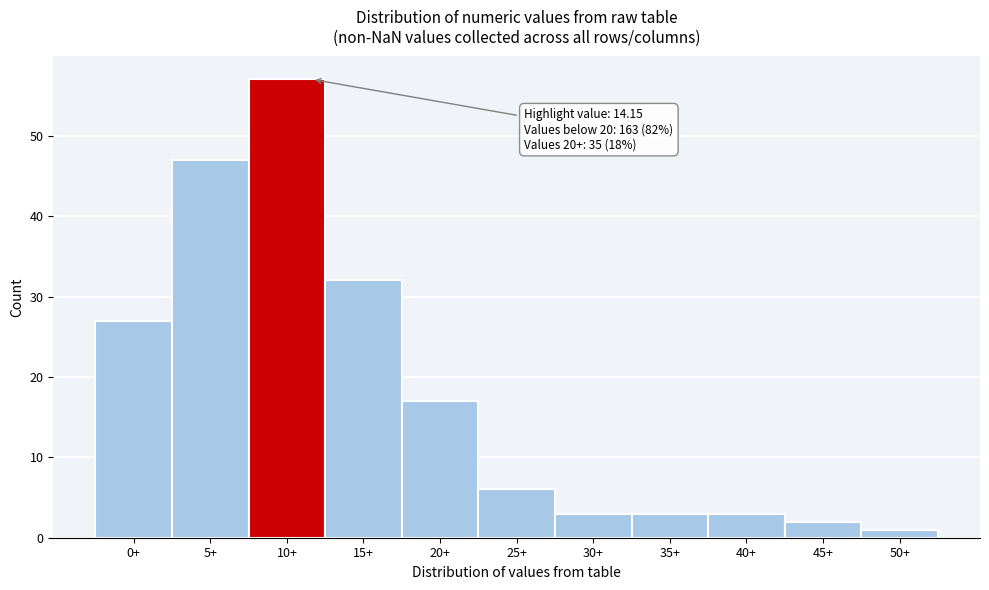

Reading right to left, extract all data points from this chart.

1	2	3	3	3	6	17	32	57	47	27